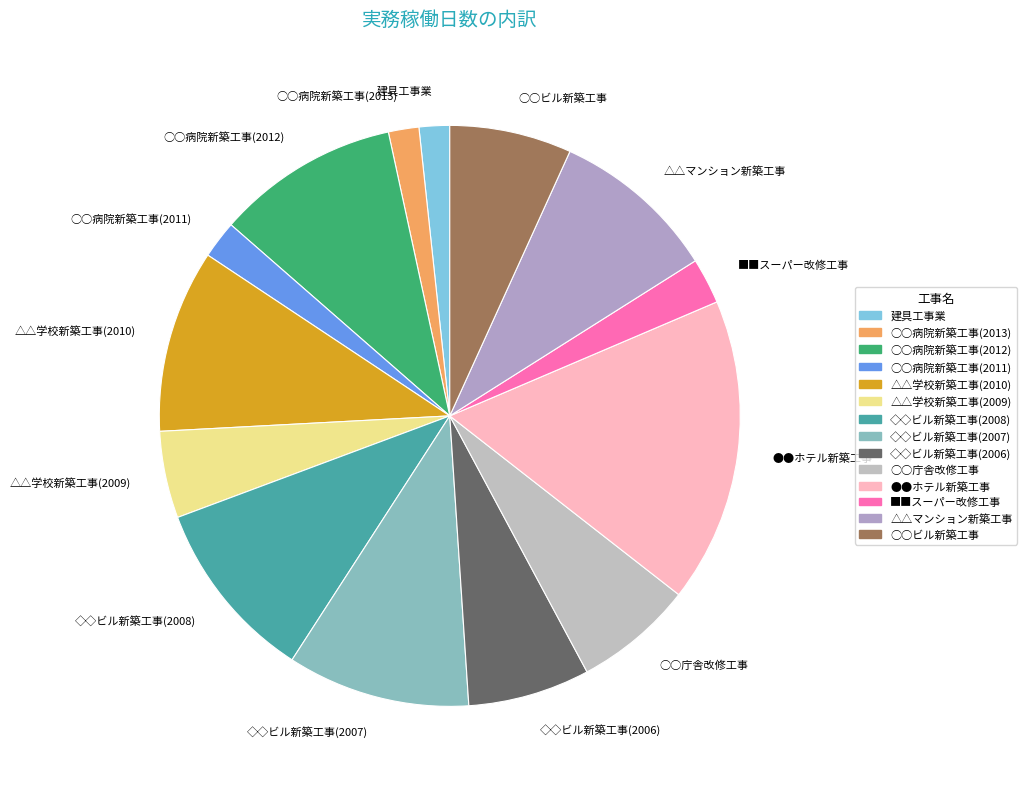

Count the number of slices in the pie.

14